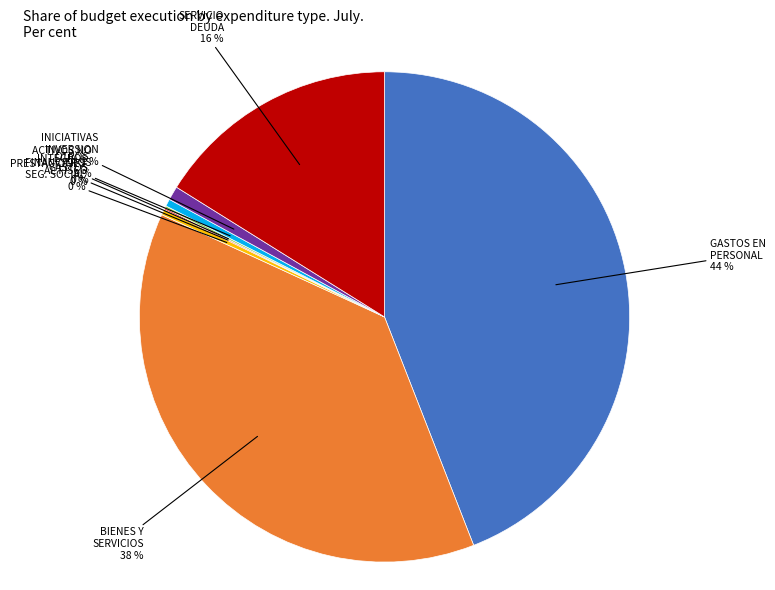

The BIENES Y SERVICIOS slice represents 31% of the pie. True or false?

False